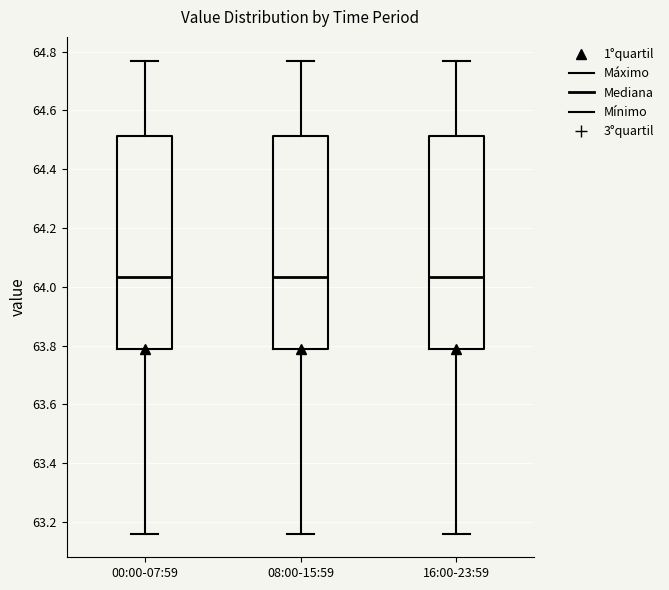

Where is the lower edge of the box for 08:00-15:59 on the y-axis? The values are not printed on the chart, so give them approximately, as read against the axis.

63.78